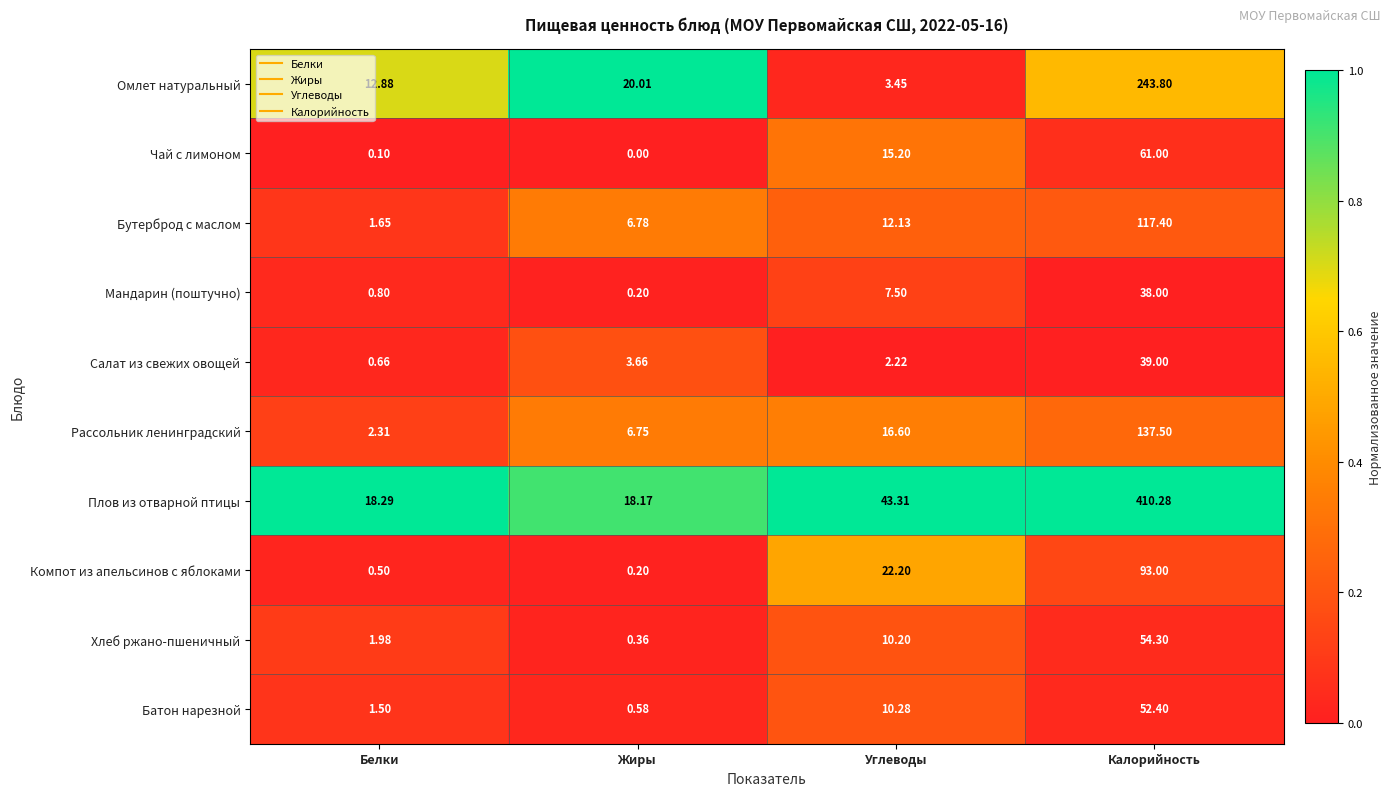

At which label does Хлеб ржано-пшеничный reach its minimum?

Жиры